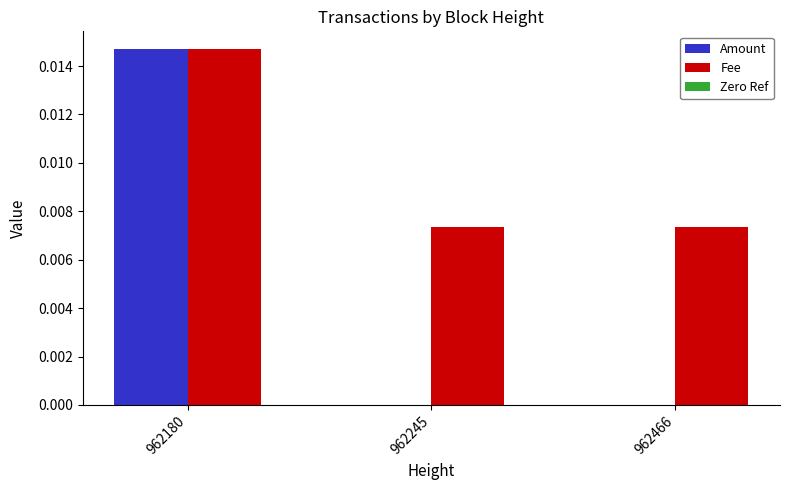

At which category is the sum across all series the highest?

962180